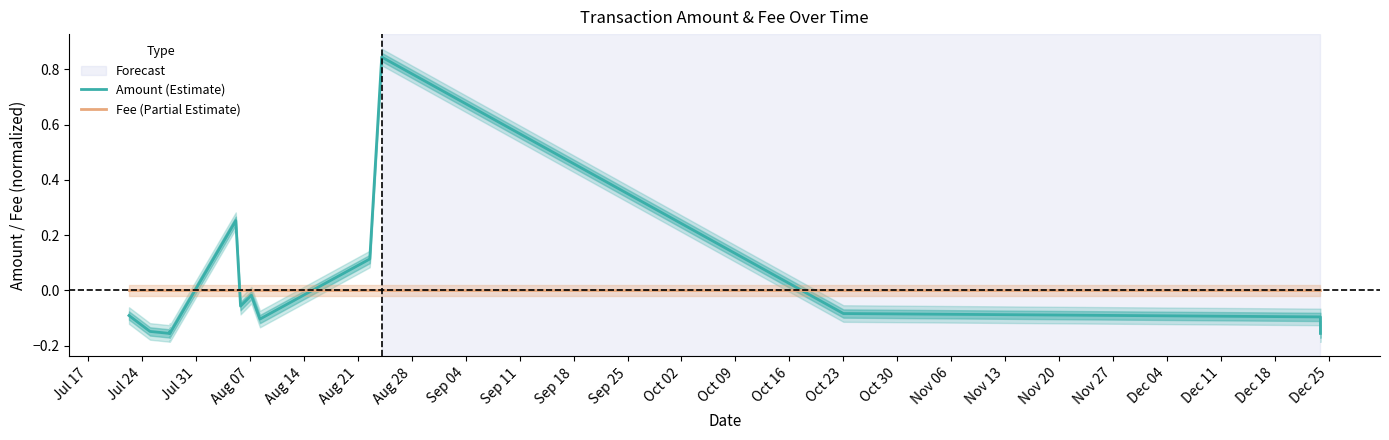

Where is the first local maximum for Amount (Estimate)?

Aug 07